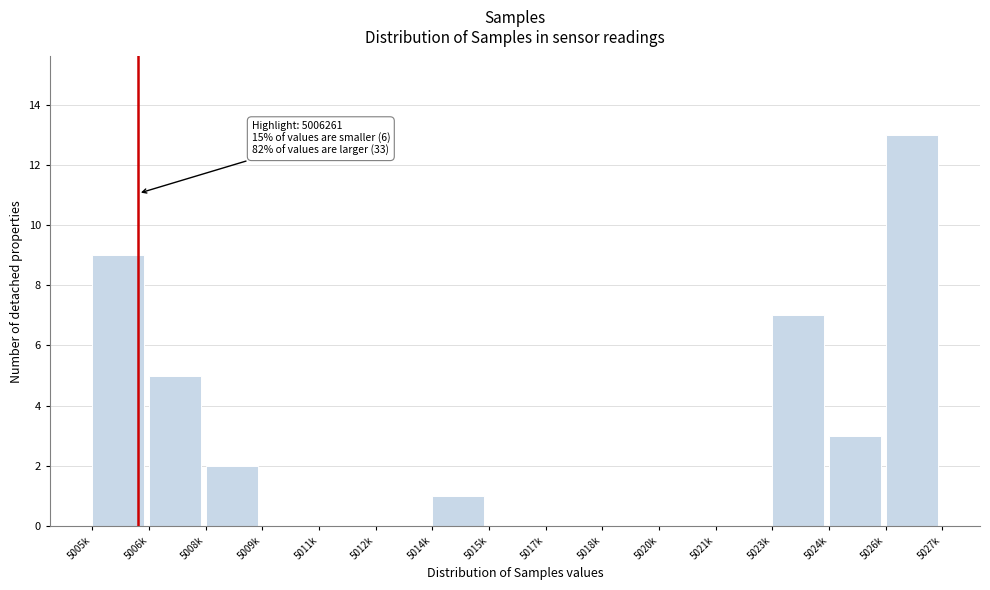

Reading left to right, list all the values displayed in this chart.

5005k=9	5006k=5	5008k=2	5009k=0	5011k=0	5012k=0	5014k=1	5015k=0	5017k=0	5018k=0	5020k=0	5021k=0	5023k=7	5024k=3	5026k=13